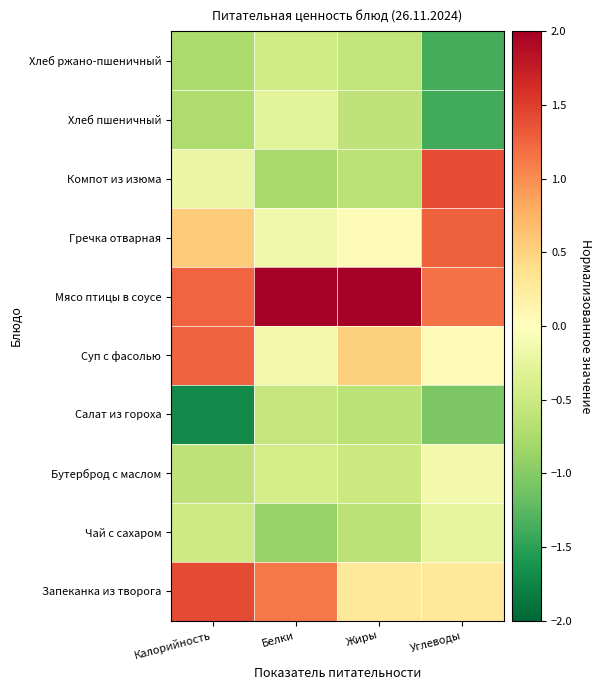

How many categories are shown in the chart?

4